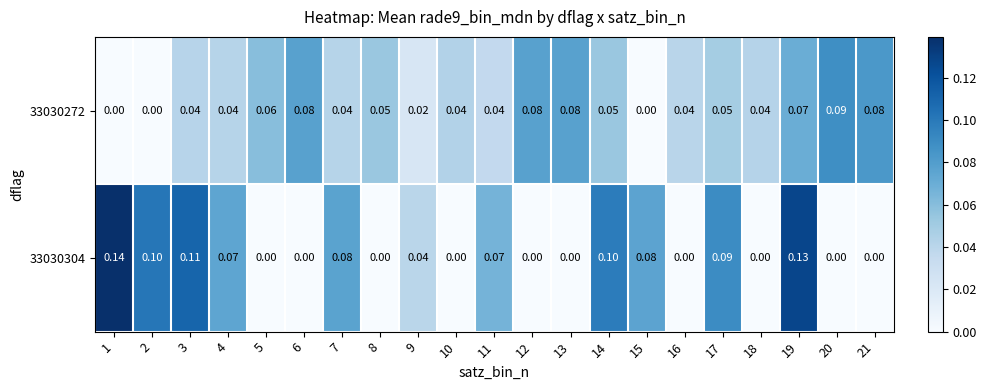

How many series are shown in this chart?

2